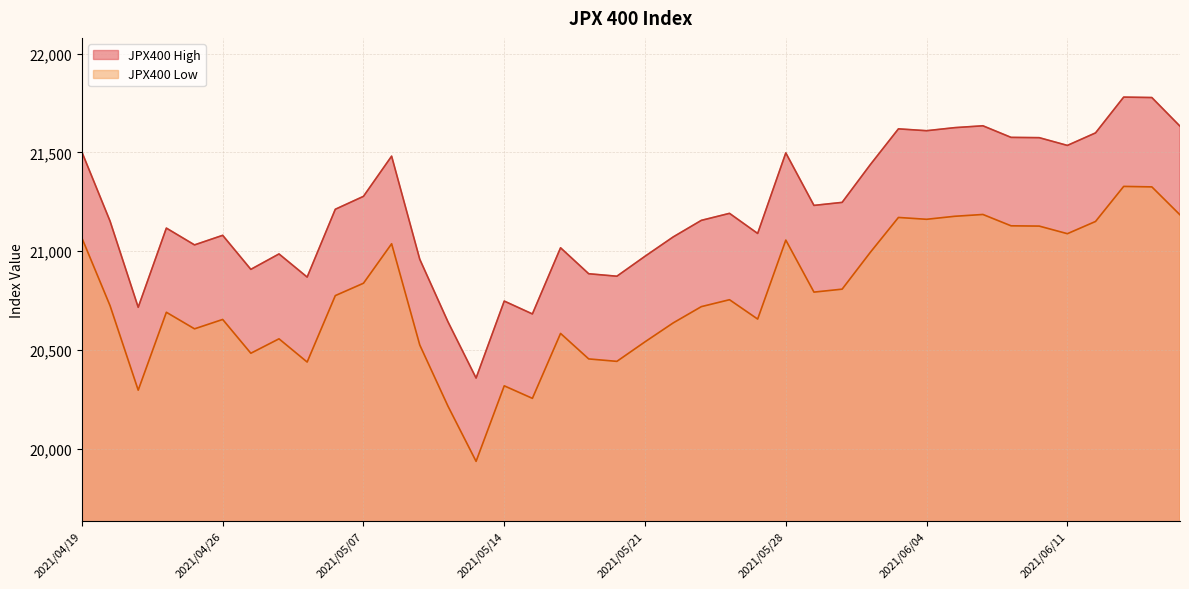

How many data points does each series have?

40